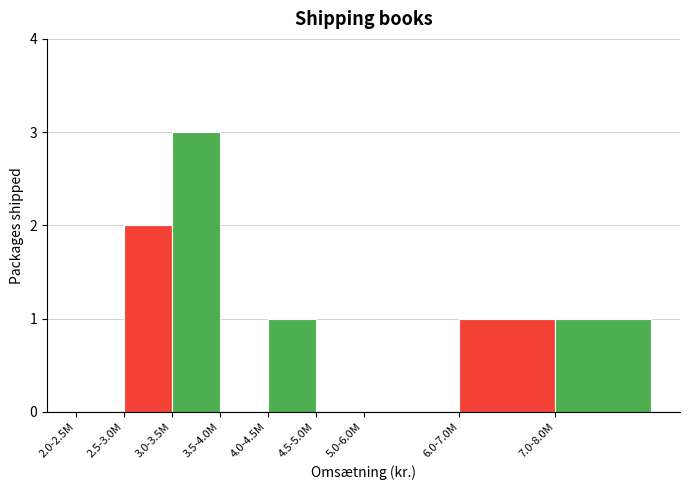

Reading left to right, transcribe all the data shown in this chart.

2.0-2.5M=0	2.5-3.0M=2	3.0-3.5M=3	3.5-4.0M=0	4.0-4.5M=1	4.5-5.0M=0	5.0-6.0M=0	6.0-7.0M=1	7.0-8.0M=1